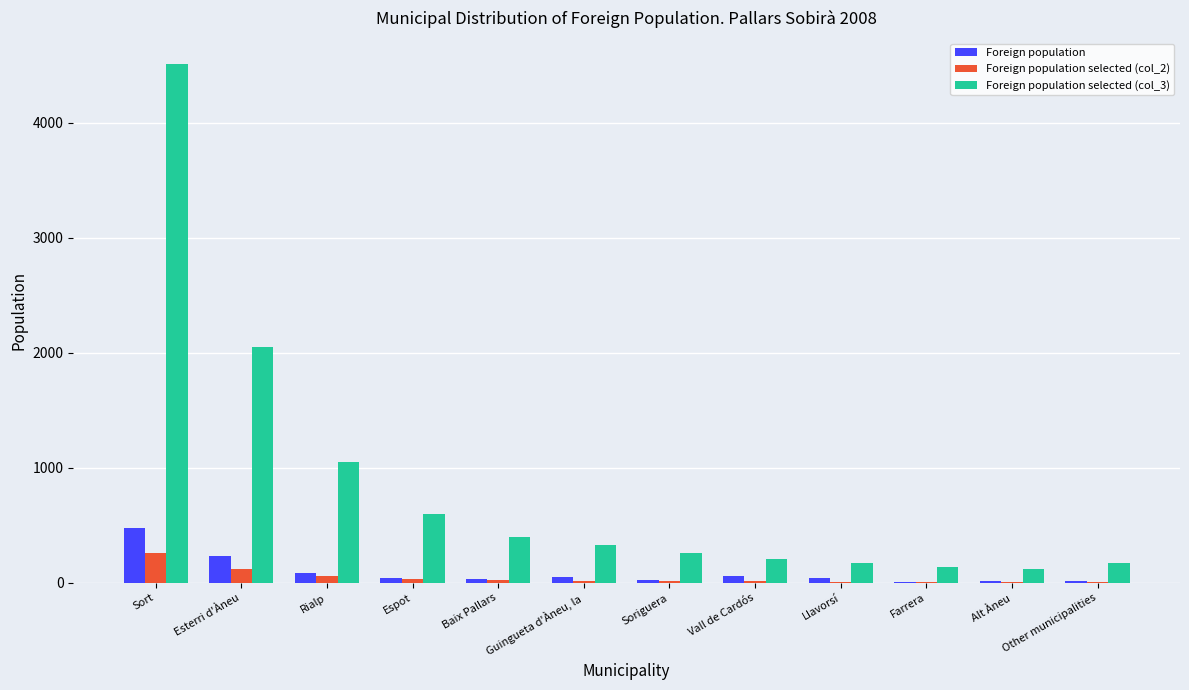

What is the total value across all series at Vall de Cardós?

280